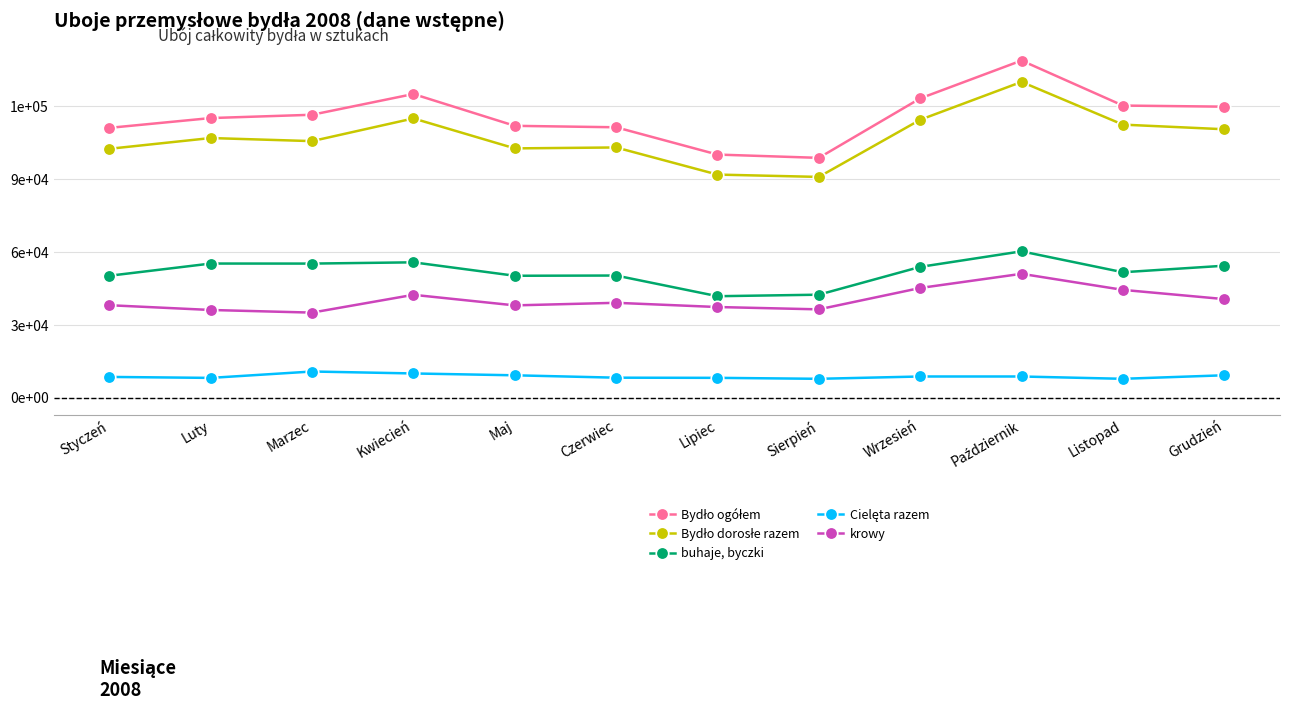

Is this an area chart (filled region under the line)?

No